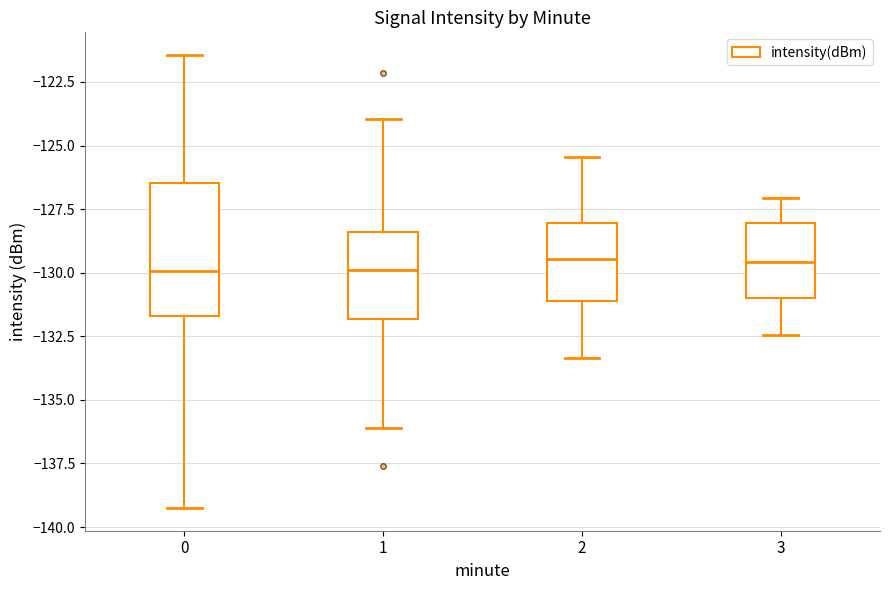

Where does the median line of the box at x = 1 sit on the y-axis? The values are not printed on the chart, so give them approximately, as read against the axis.

-130.0